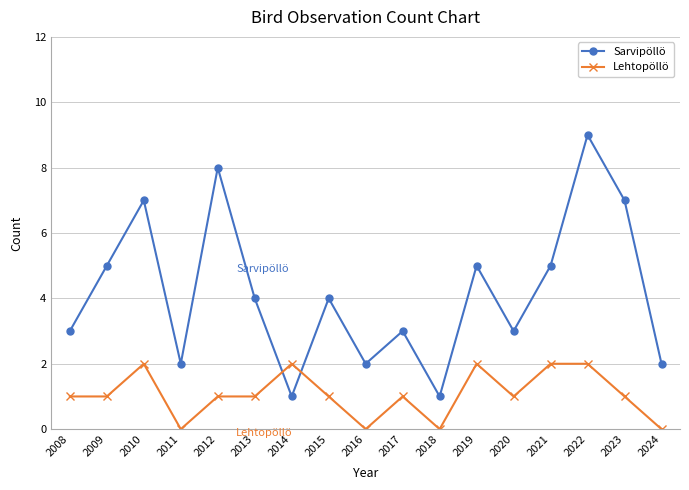

The value of Lehtopöllö at 2018 is 1. True or false?

False